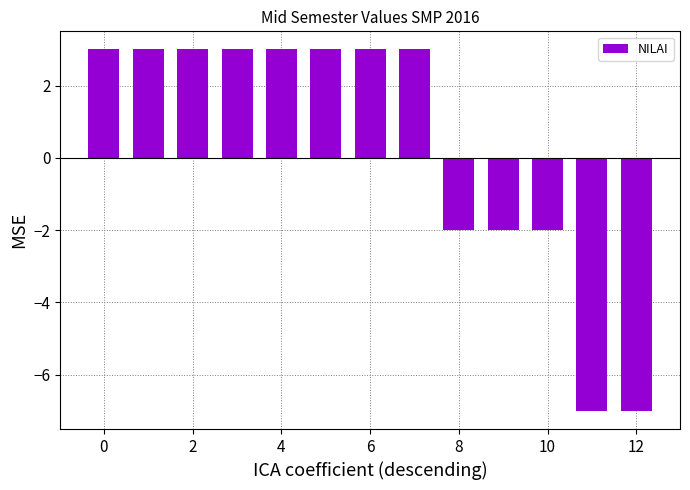

Reading right to left, list all the values displayed in this chart.

-7	-7	-2	-2	-2	3	3	3	3	3	3	3	3